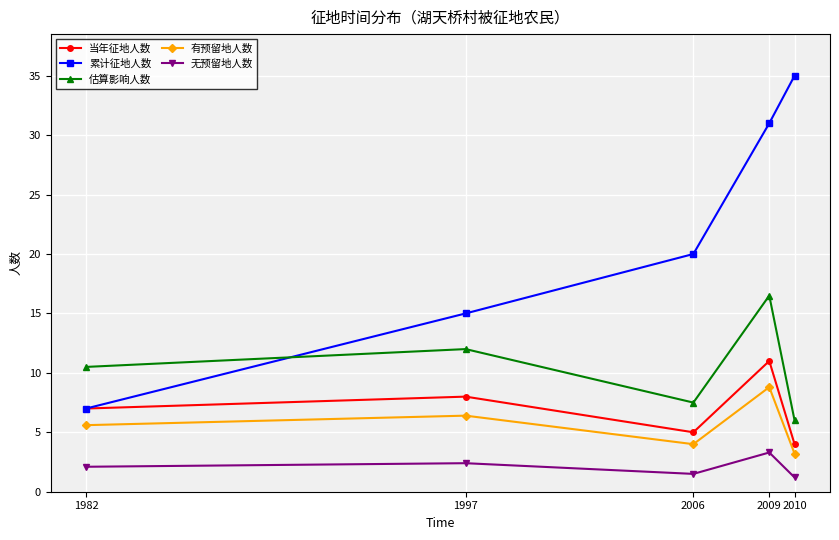

How many data points in 估算影响人数 are above 10?

3